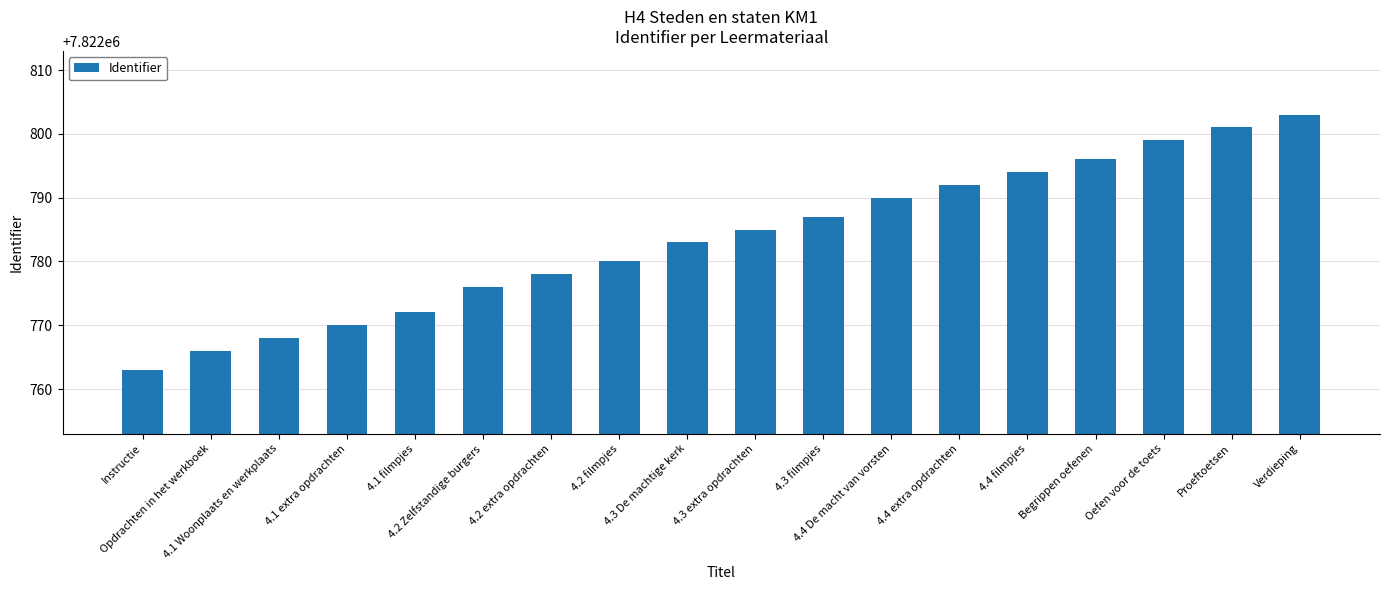

Rank the categories by value from highest to lowest.

Verdieping, Proeftoetsen, Oefen voor de toets, Begrippen oefenen, 4.4 filmpjes, 4.4 extra opdrachten, 4.4 De macht van vorsten, 4.3 filmpjes, 4.3 extra opdrachten, 4.3 De machtige kerk, 4.2 filmpjes, 4.2 extra opdrachten, 4.2 Zelfstandige burgers, 4.1 filmpjes, 4.1 extra opdrachten, 4.1 Woonplaats en werkplaats, Opdrachten in het werkboek, Instructie